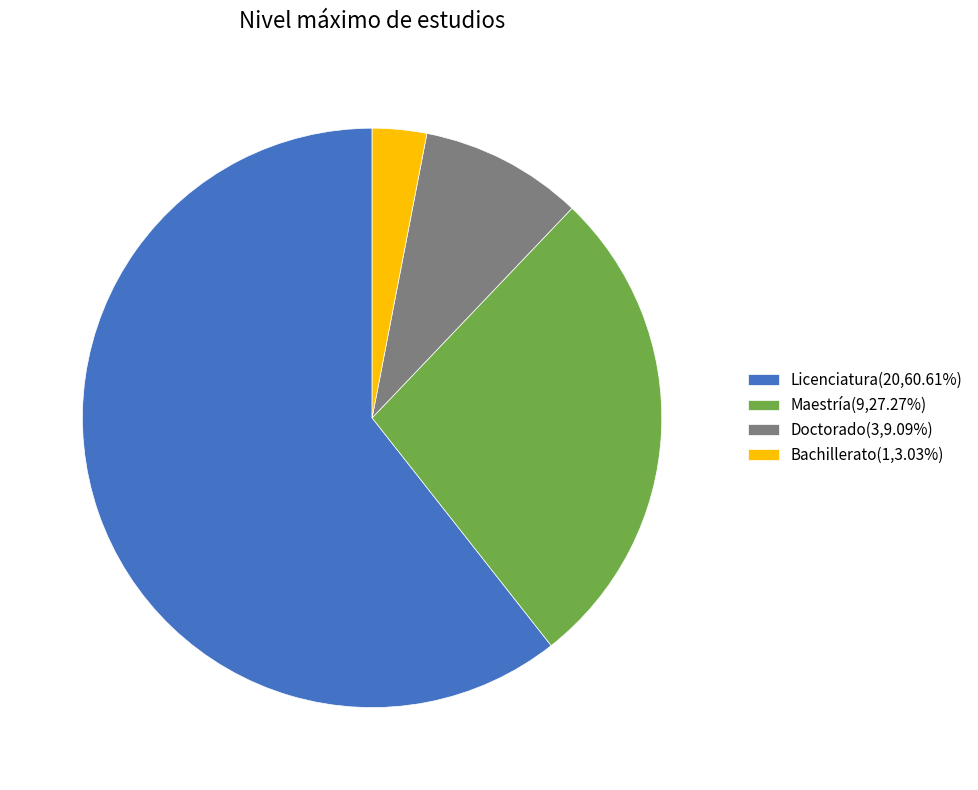

Combined, do Doctorado(3,9.09%) and Licenciatura(20,60.61%) account for over 50%?

Yes